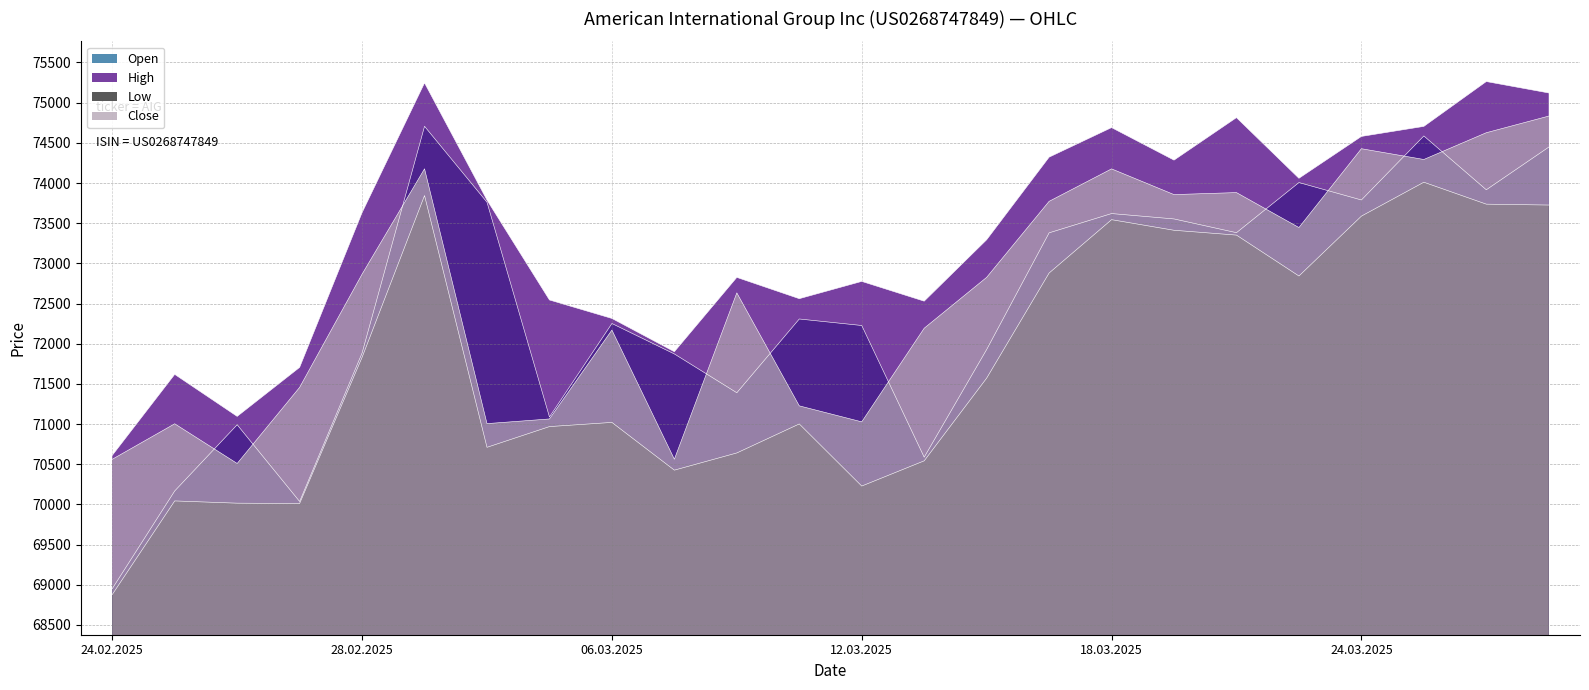

What is the difference between the maximum and minimum values in the High series?

4652